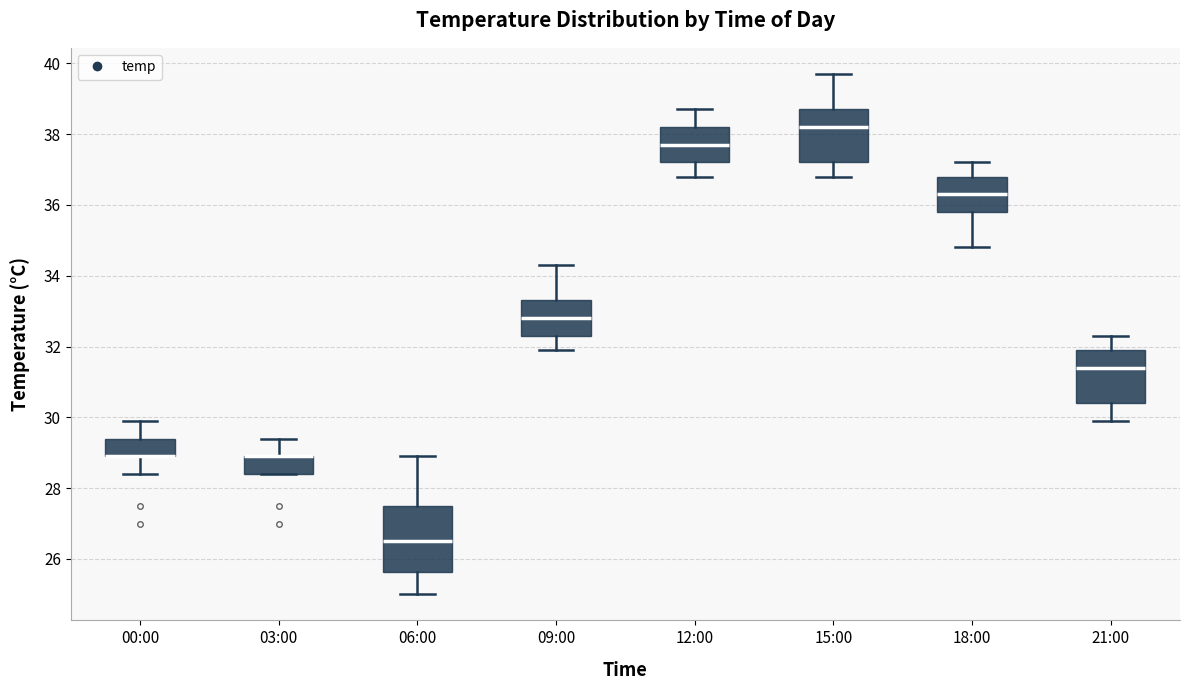

Reading left to right, read every box against the y-axis: the position of its median line, the range the box covers, and the ends of its whiskers. The values are not printed on the chart, so give them approximately, as read against the axis.

00:00: median 29.0 (drawn on the box's lower edge), box 29.0 to 29.4, whiskers 28.4 to 30.0
03:00: median 29.0 (drawn on the box's upper edge), box 28.4 to 29.0, whiskers 28.4 to 29.4
06:00: median 26.6, box 25.6 to 27.6, whiskers 25.0 to 29.0
09:00: median 32.8, box 32.4 to 33.4, whiskers 32.0 to 34.4
12:00: median 37.8, box 37.2 to 38.2, whiskers 36.8 to 38.8
15:00: median 38.2, box 37.2 to 38.8, whiskers 36.8 to 39.8
18:00: median 36.4, box 35.8 to 36.8, whiskers 34.8 to 37.2
21:00: median 31.4, box 30.4 to 32.0, whiskers 30.0 to 32.4